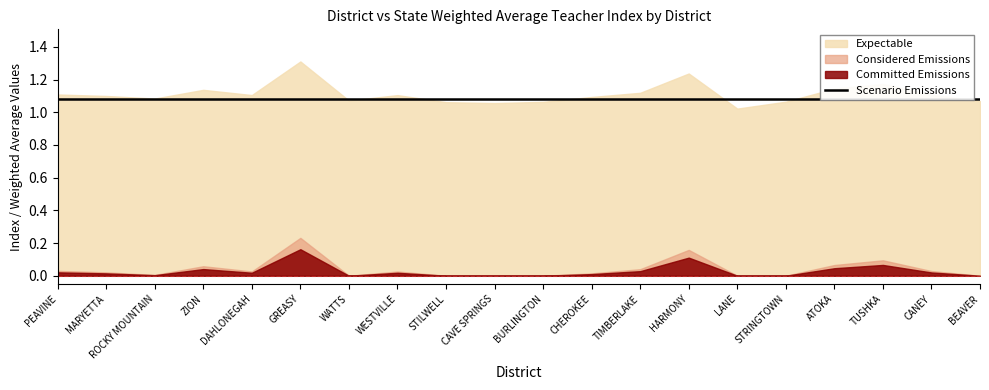

What is the label of the 5th point from the left?

DAHLONEGAH